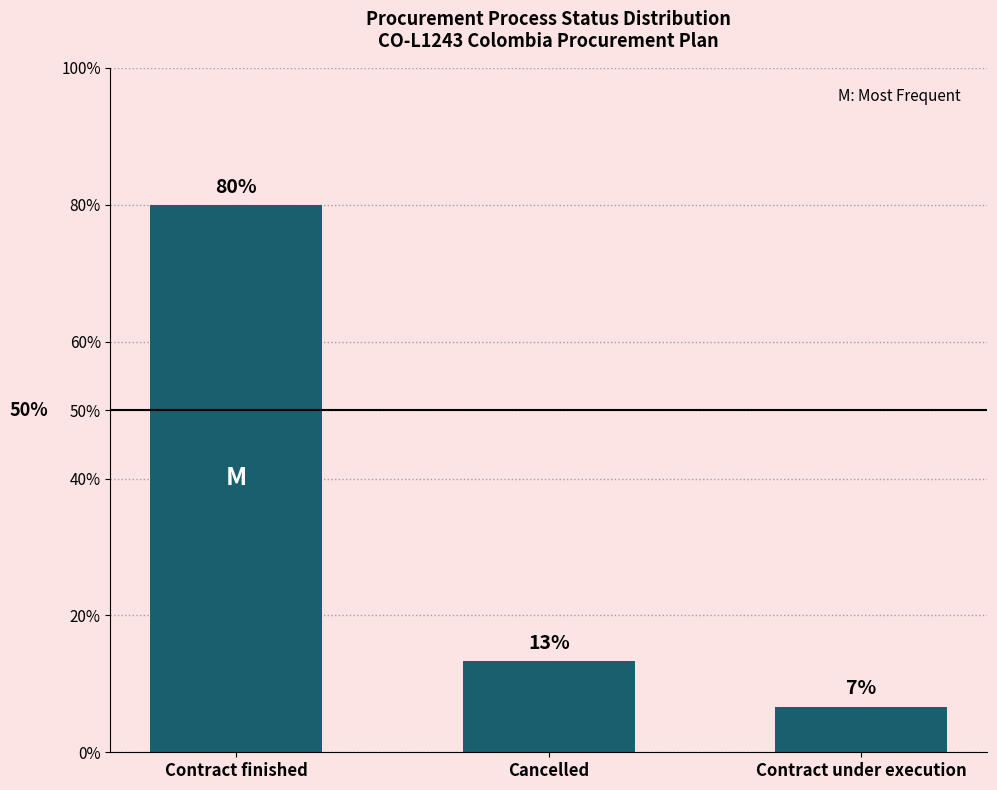

List the labels in order of value, smallest first.

Contract under execution, Cancelled, Contract finished